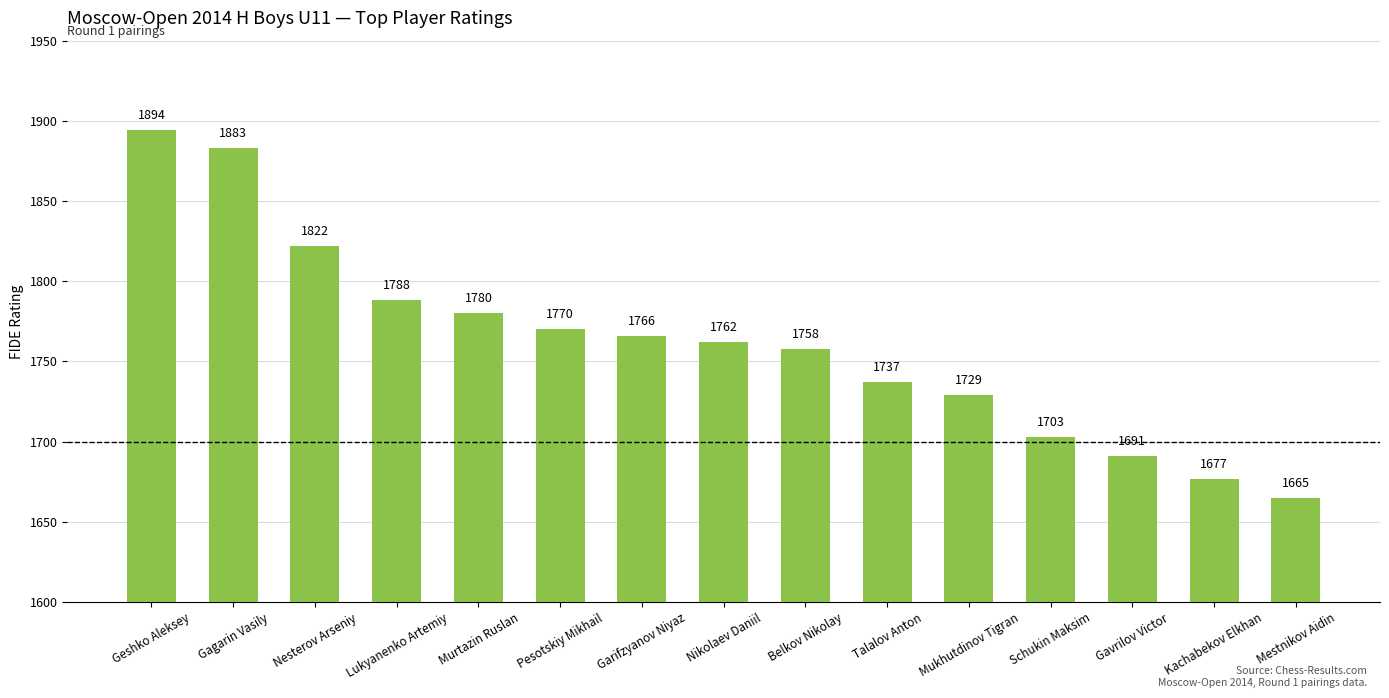

What is the greatest value displayed?

1894